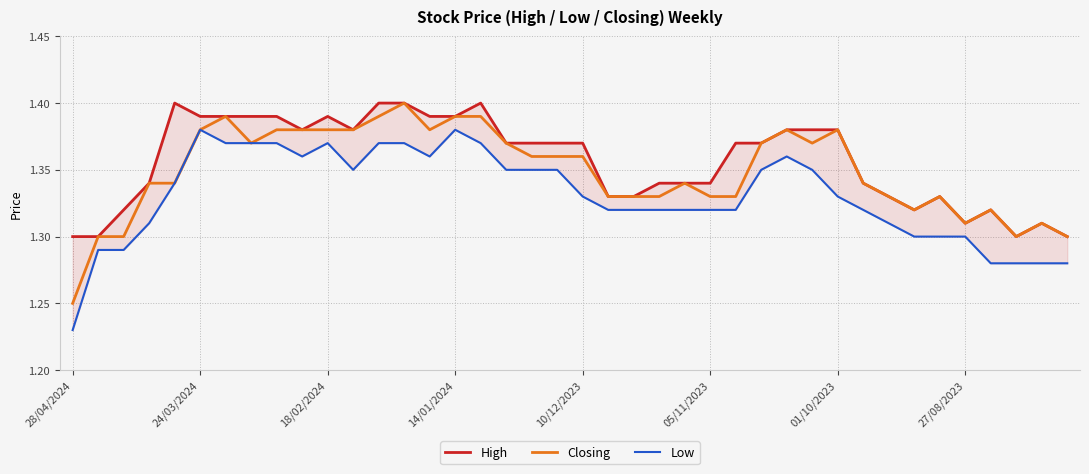

True or false: Closing and High cross at least once.

False